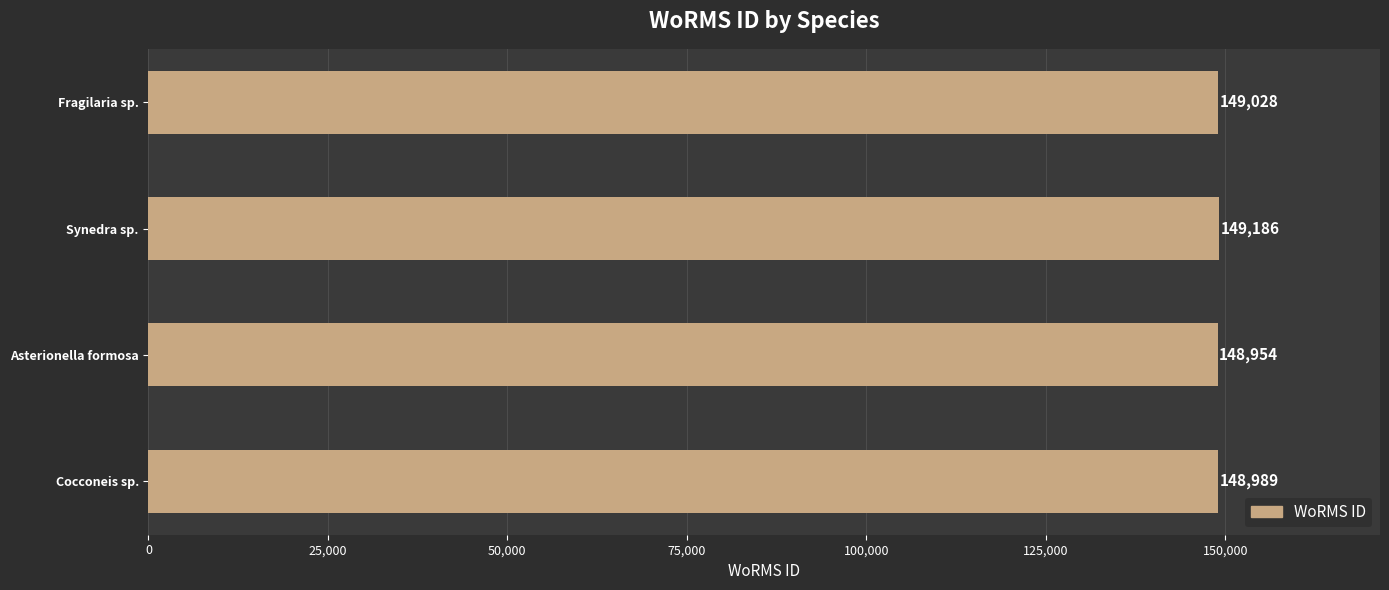

Approximately how many times larger is the value at Synedra sp. compared to Cocconeis sp.?

1.0